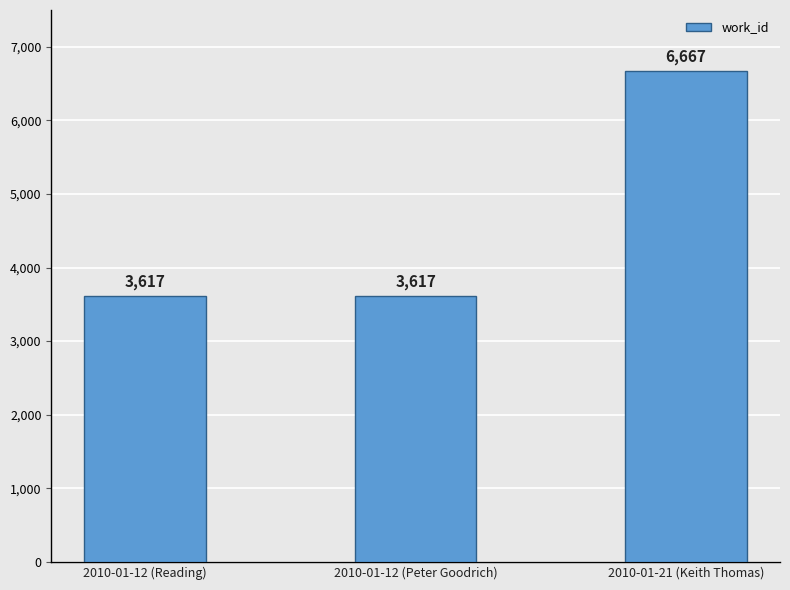

What is the change in value from 2010-01-12 (Reading) to 2010-01-21 (Keith Thomas)?

+3050